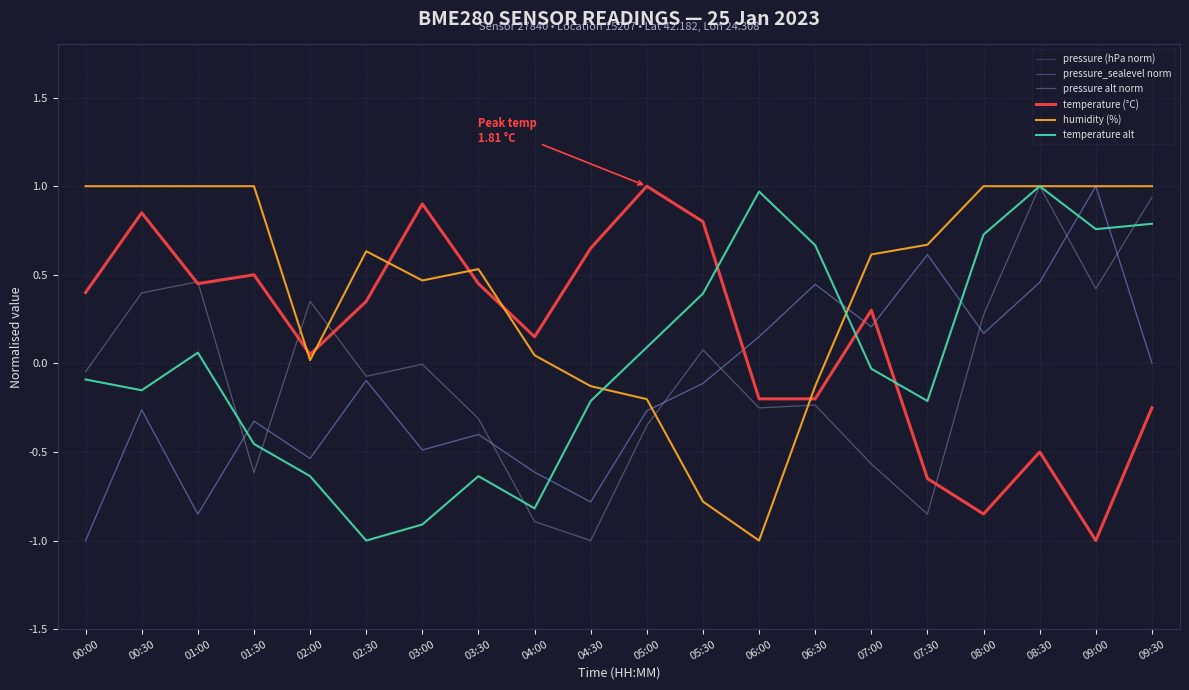

Does the chart display data point markers on the line(s)?

No